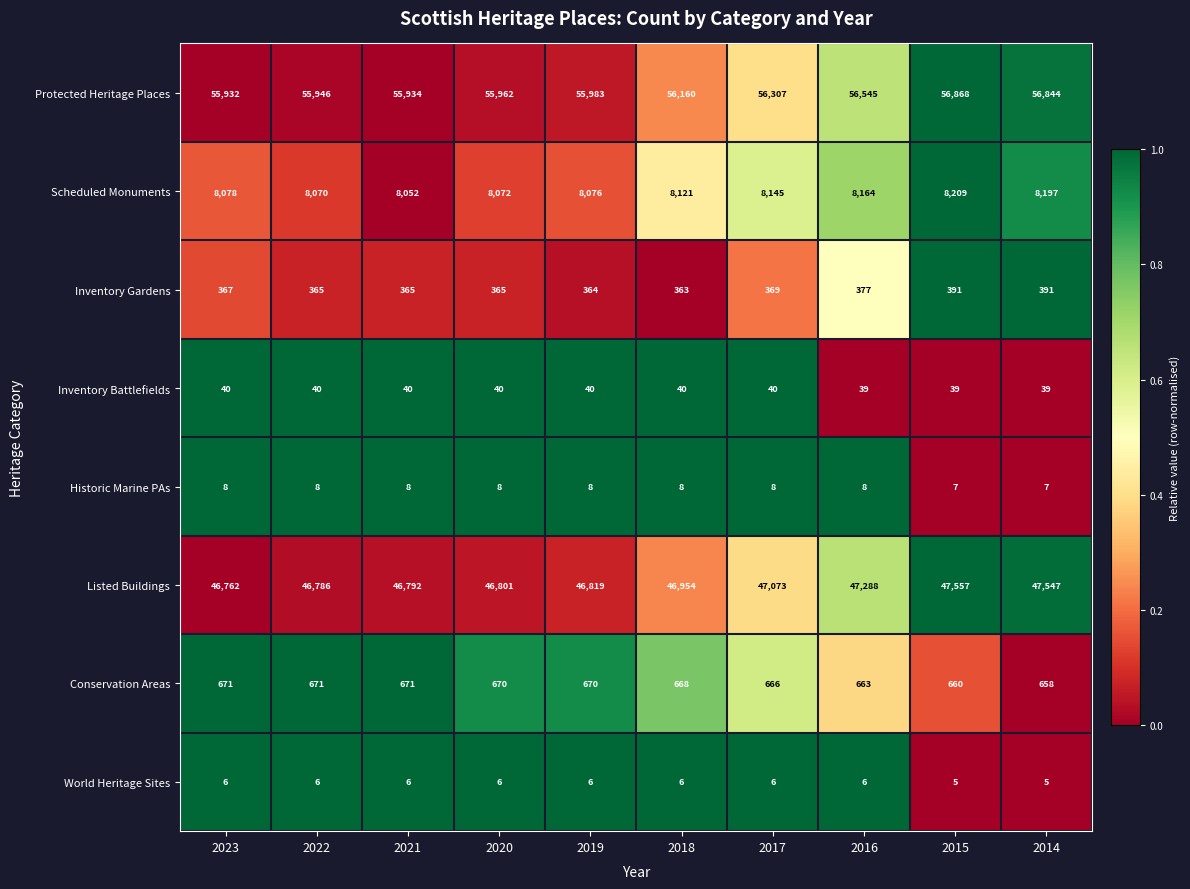

Which category has the highest value across all series?

2015